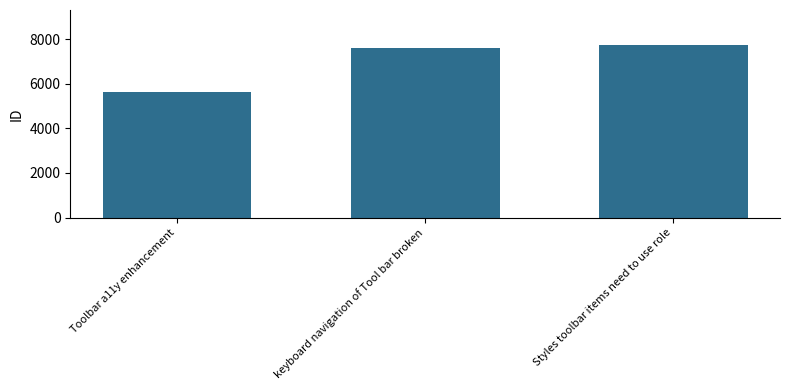

Read the value at keyboard navigation of Tool bar broken.

7594